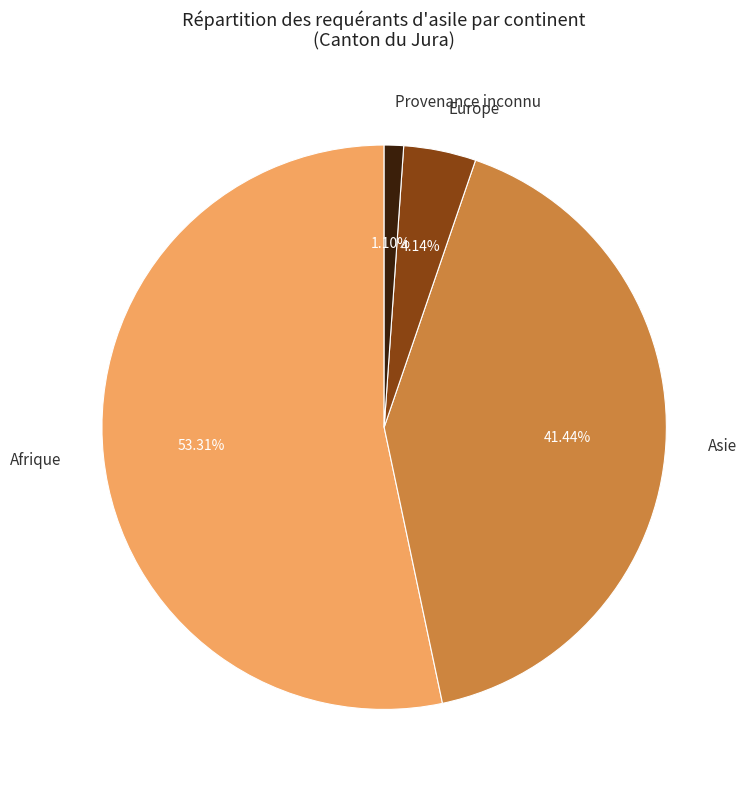

To the nearest percent, what percentage of the pie is Provenance inconnu?

1%